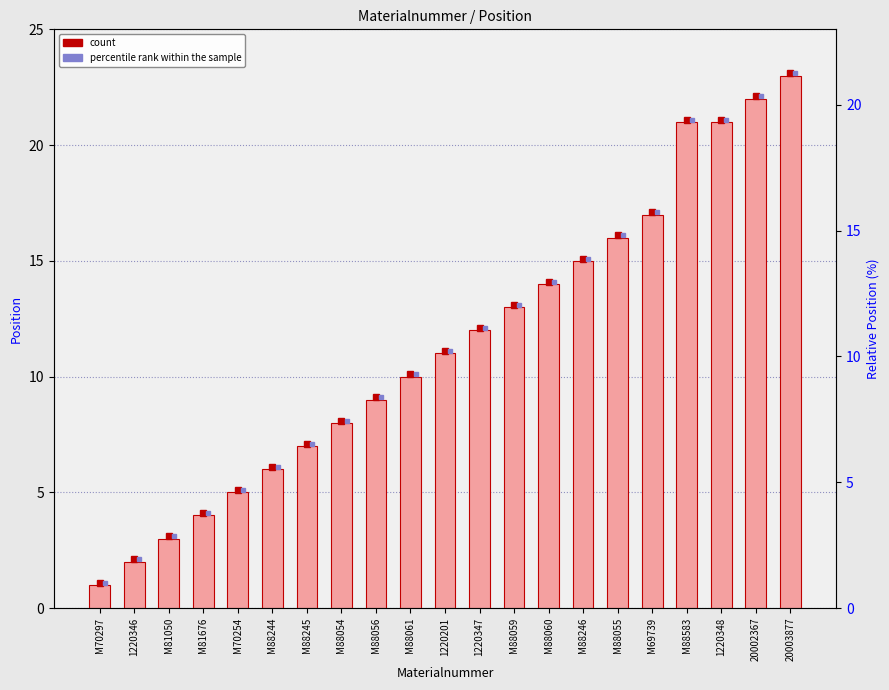

Which has a higher value, M81676 or 1220201?

1220201